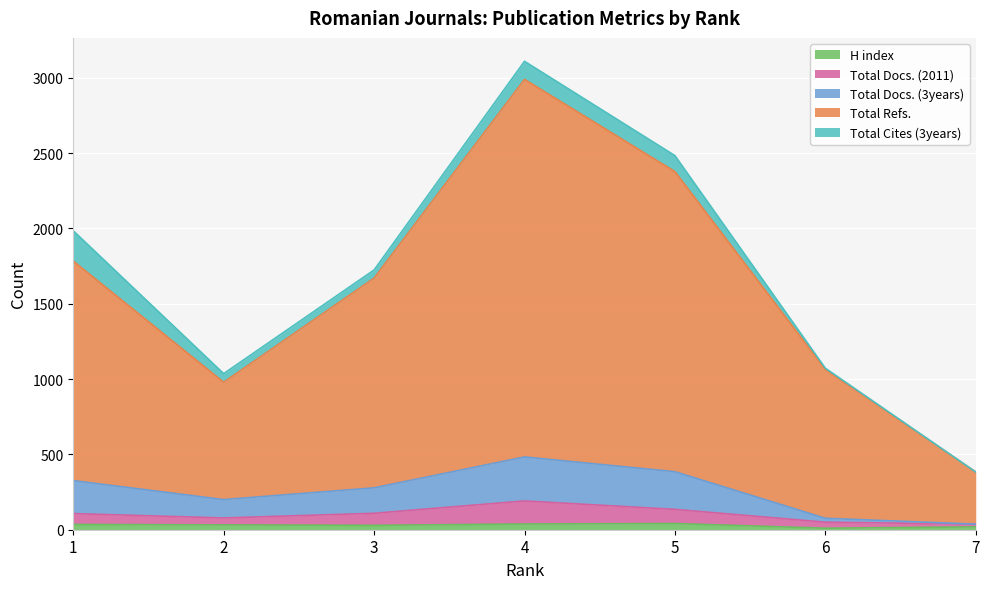

What is the maximum value shown in the chart?

2989